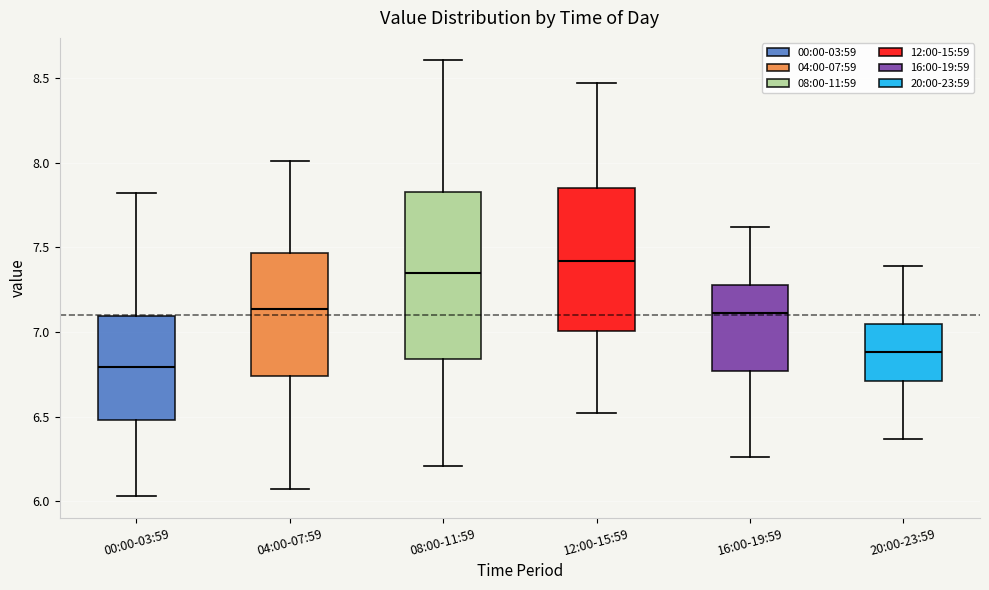

Which box's median line is the highest?

12:00-15:59